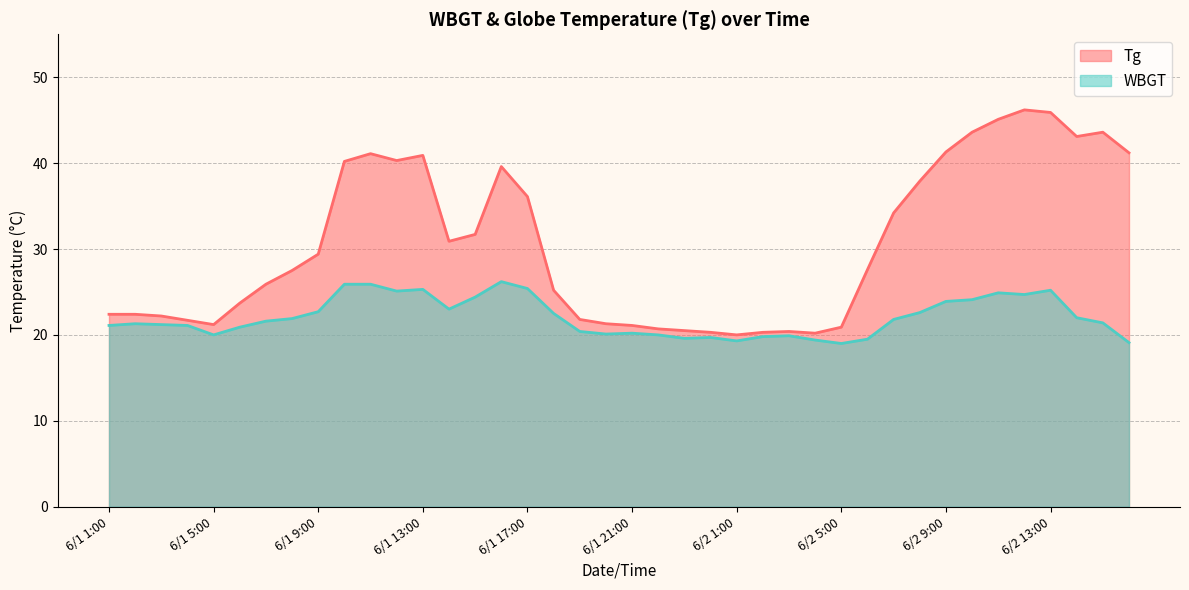

Is it true that WBGT equals 22.7 at 6/1 9:00?

True